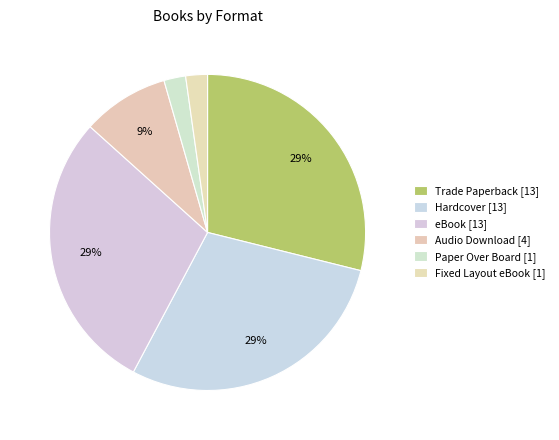

How much of the chart is everything except Hardcover?

71.1%